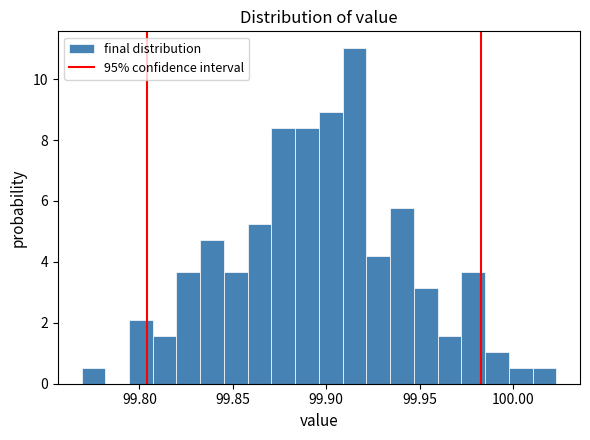

Around what value on the x-axis is the tallest bar? Give the approximate position of its centre, as read against the axis.

99.915